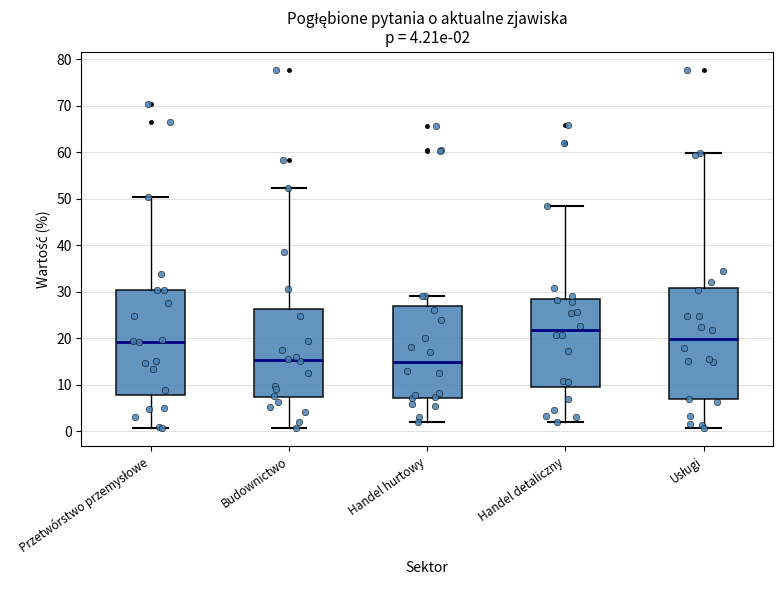

Comparing the boxes themselves (not the whiskers), which one is the tallest?

Usługi